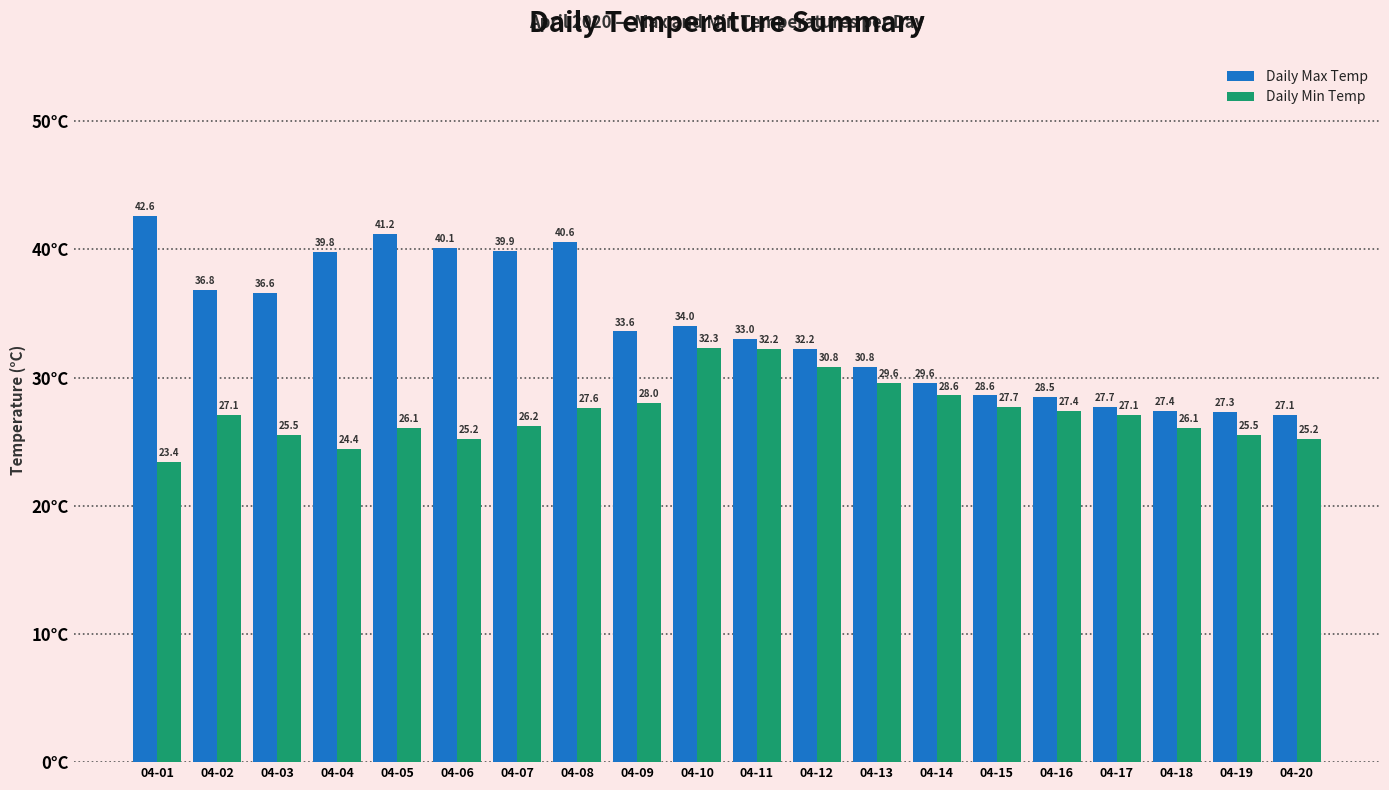

Between 04-06 and 04-07, which series saw the biggest shift?

Daily Min Temp